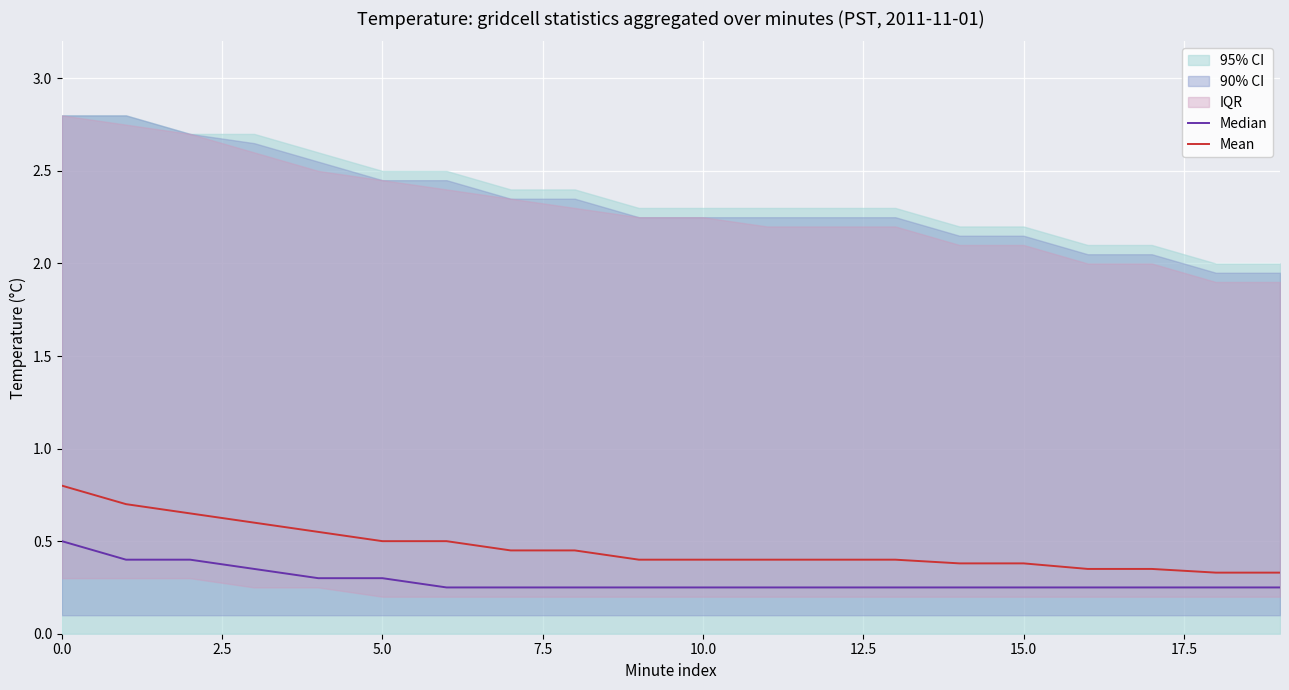

True or false: Median and Mean intersect in this chart.

False